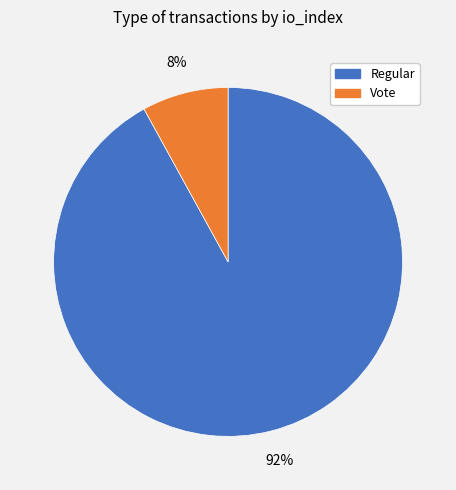

Approximately how many times larger is the value at Vote compared to Regular?

0.1